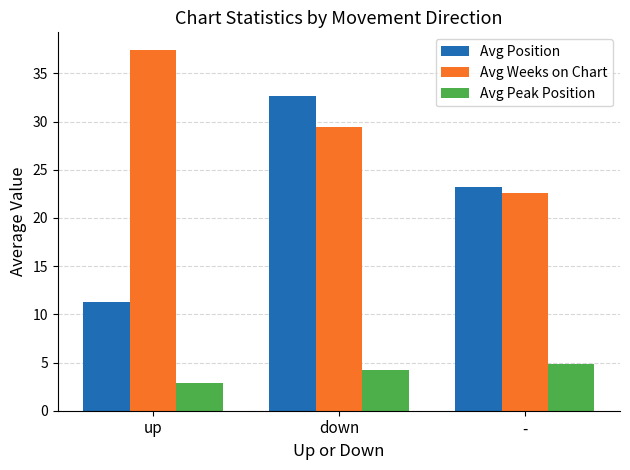

How many data points in Avg Weeks on Chart are above 29?

2